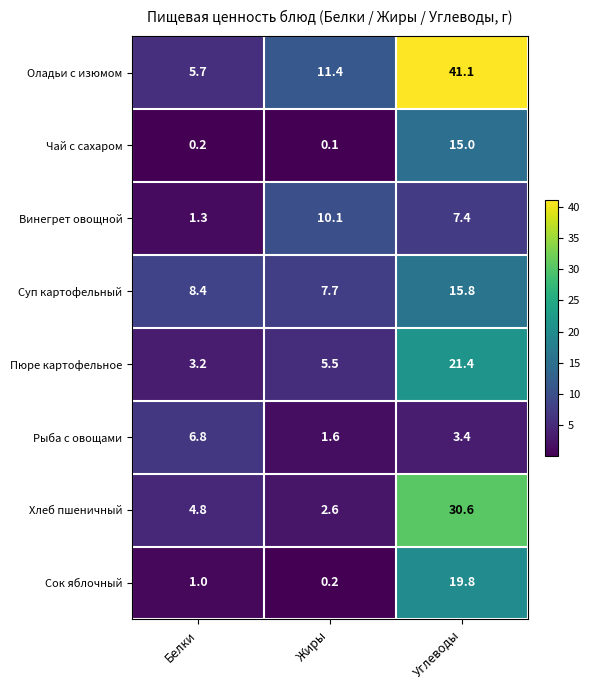

Which series has the largest total across all categories?

Оладьи с изюмом